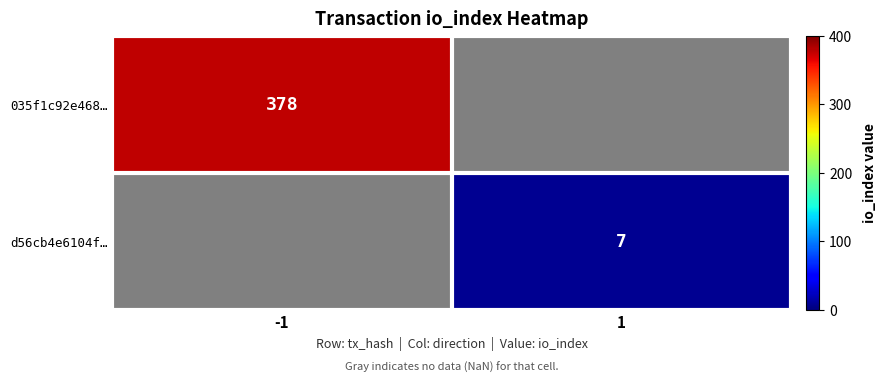

Read the 035f1c92e468… value at -1.

378.0